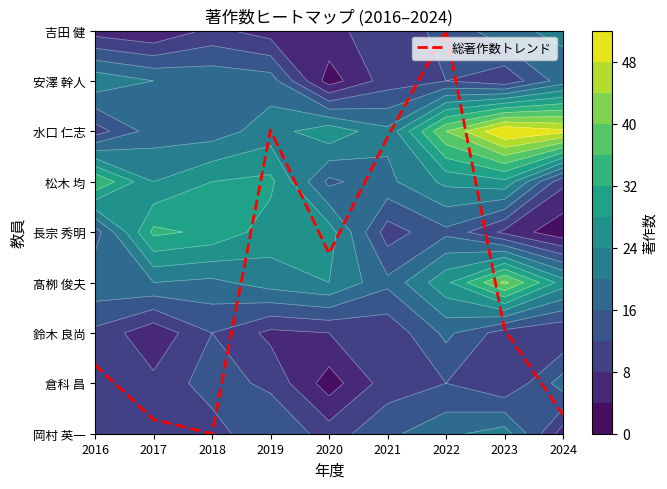

The chart shows a value of 0.1 at 2017. True or false?

False